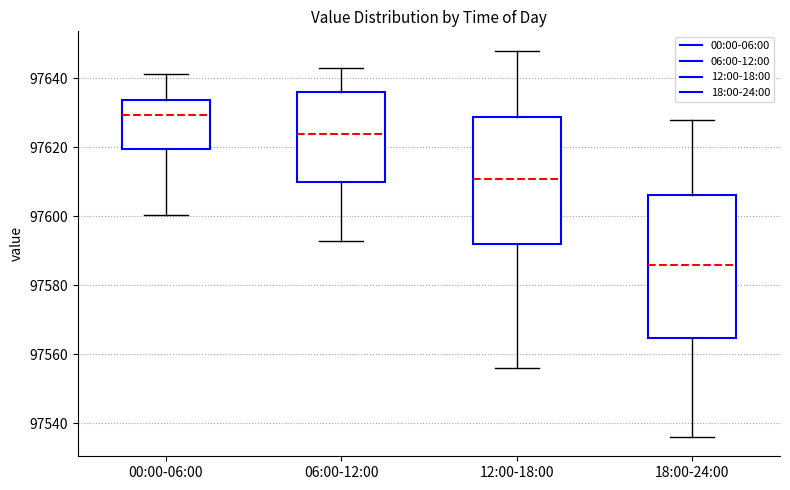

Reading left to right, transcribe this box plot: for each box, give where its median line is, the range the box spans, and where its two whiskers end, as read against the y-axis. The values are not printed on the chart, so give them approximately, as read against the axis.

00:00-06:00: median 97630, box 97620 to 97634, whiskers 97600 to 97642
06:00-12:00: median 97624, box 97610 to 97636, whiskers 97592 to 97644
12:00-18:00: median 97610, box 97592 to 97628, whiskers 97556 to 97648
18:00-24:00: median 97586, box 97564 to 97606, whiskers 97536 to 97628